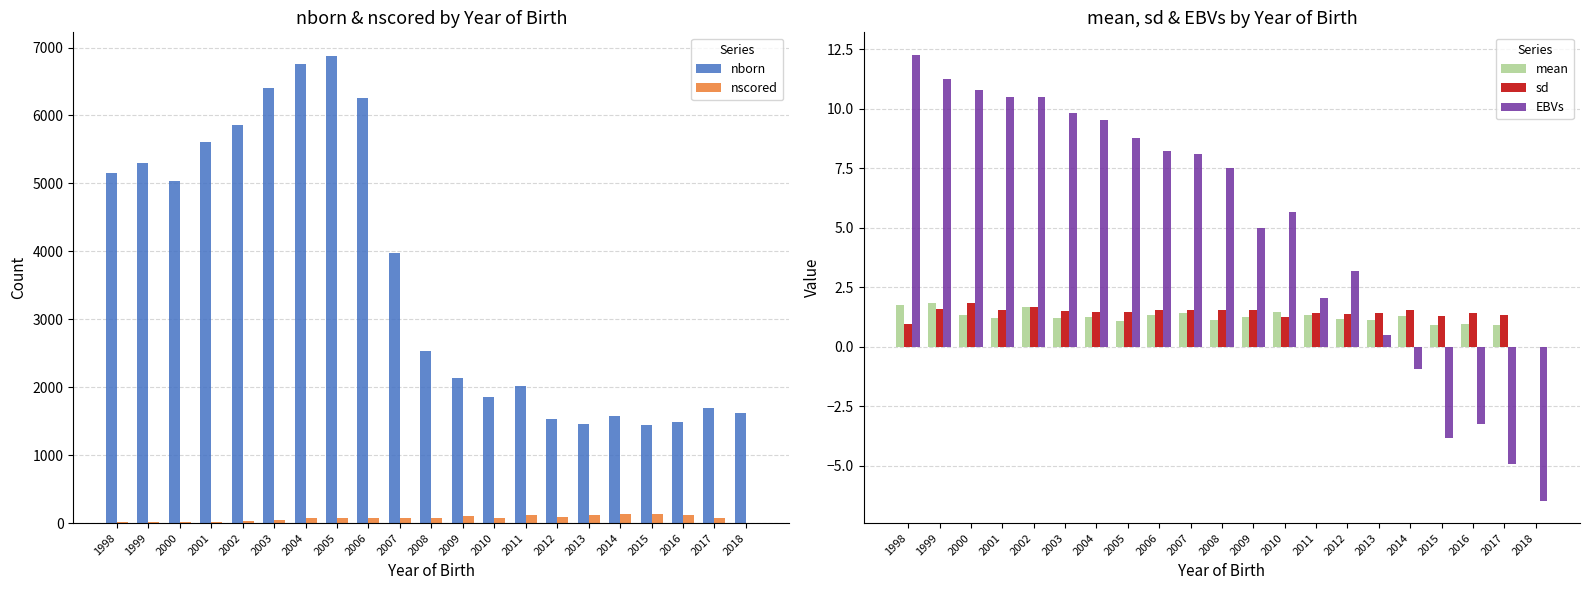

Reading right to left, list all the values displayed in this chart.

nborn: 2018=1626.0	2017=1700.0	2016=1493.0	2015=1448.0	2014=1573.0	2013=1462.0	2012=1532.0	2011=2017.0	2010=1860.0	2009=2141.0	2008=2533.0	2007=3971.0	2006=6253.0	2005=6880.0	2004=6757.0	2003=6411.0	2002=5861.0	2001=5609.0	2000=5029.0	1999=5300.0	1998=5159.0
nscored: 2018=4.0	2017=81.0	2016=125.0	2015=136.0	2014=130.0	2013=125.0	2012=89.0	2011=118.0	2010=81.0	2009=103.0	2008=72.0	2007=69.0	2006=71.0	2005=75.0	2004=71.0	2003=45.0	2002=26.0	2001=9.0	2000=12.0	1999=14.0	1998=9.0
mean: 2018=0.0	2017=0.9	2016=0.9	2015=0.9	2014=1.3	2013=1.1	2012=1.2	2011=1.3	2010=1.4	2009=1.2	2008=1.1	2007=1.4	2006=1.4	2005=1.1	2004=1.3	2003=1.2	2002=1.7	2001=1.2	2000=1.3	1999=1.9	1998=1.8
sd: 2018=0.0	2017=1.3	2016=1.4	2015=1.3	2014=1.5	2013=1.4	2012=1.4	2011=1.4	2010=1.2	2009=1.5	2008=1.5	2007=1.6	2006=1.6	2005=1.5	2004=1.5	2003=1.5	2002=1.7	2001=1.6	2000=1.8	1999=1.6	1998=1.0
EBVs: 2018=-6.5	2017=-4.9	2016=-3.3	2015=-3.8	2014=-0.9	2013=0.5	2012=3.2	2011=2.0	2010=5.7	2009=5.0	2008=7.5	2007=8.1	2006=8.2	2005=8.8	2004=9.5	2003=9.8	2002=10.5	2001=10.5	2000=10.8	1999=11.2	1998=12.3